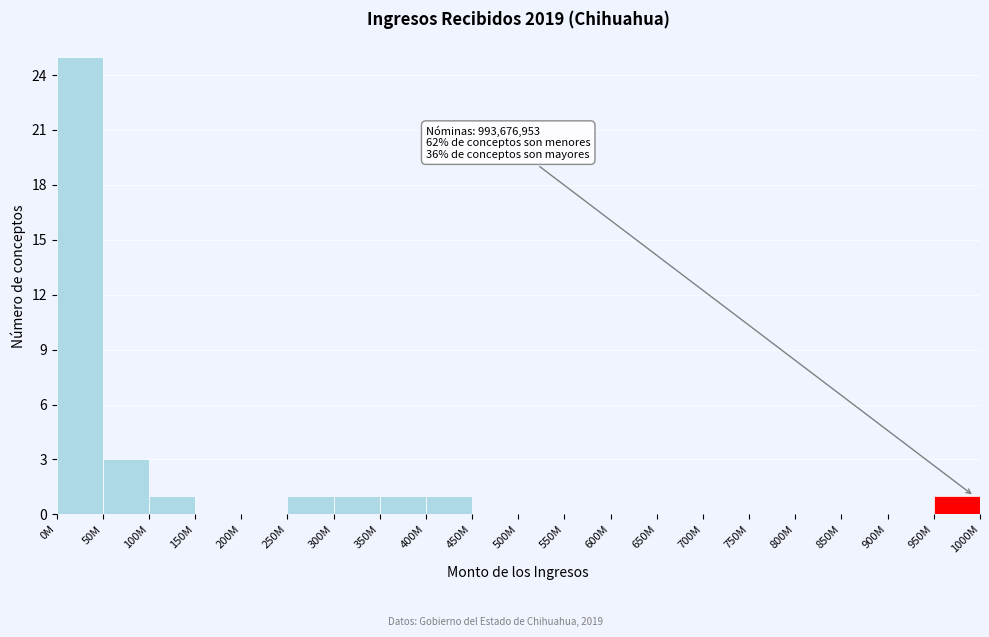

Reading left to right, list all the values displayed in this chart.

0M=25	50M=3	100M=1	150M=0	200M=0	250M=1	300M=1	350M=1	400M=1	450M=0	500M=0	550M=0	600M=0	650M=0	700M=0	750M=0	800M=0	850M=0	900M=0	950M=1